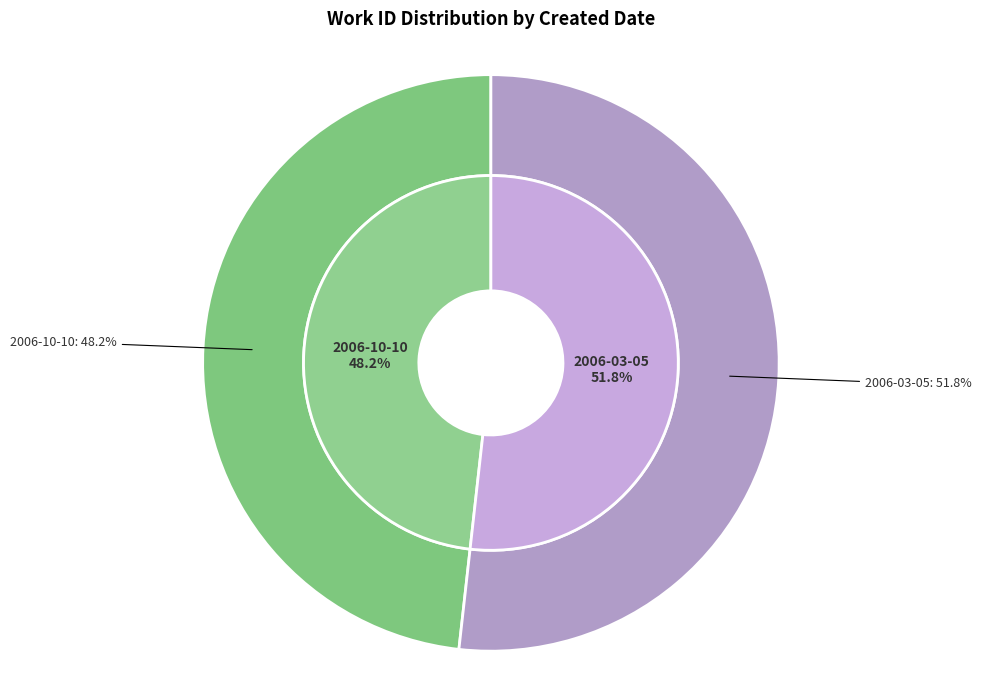

Combined, what portion of the pie is 2006-03-05 and 2006-10-10?

100.0%